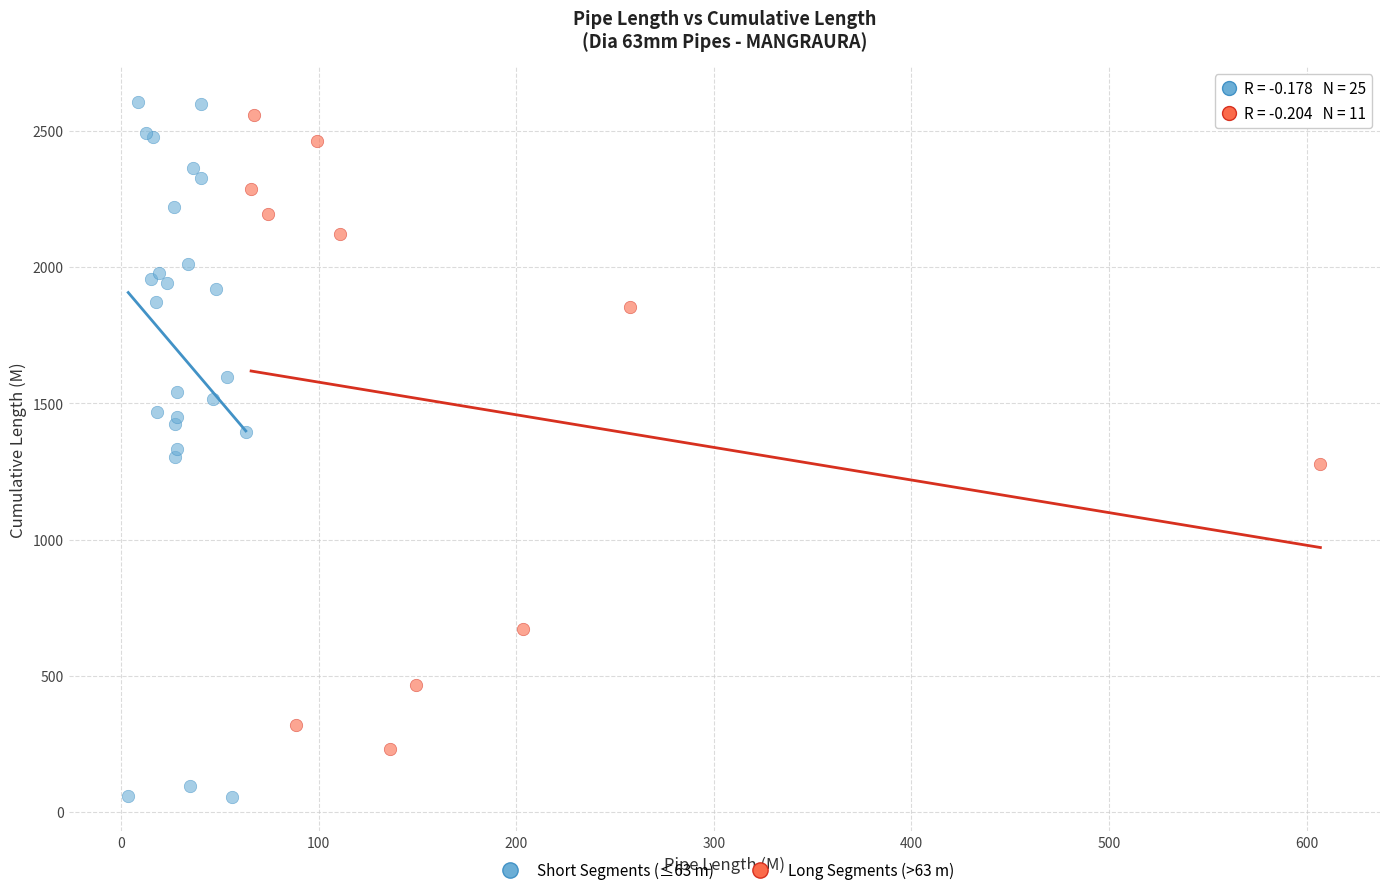

Which series contains the highest Y value?

Short Segments (≤63 m)